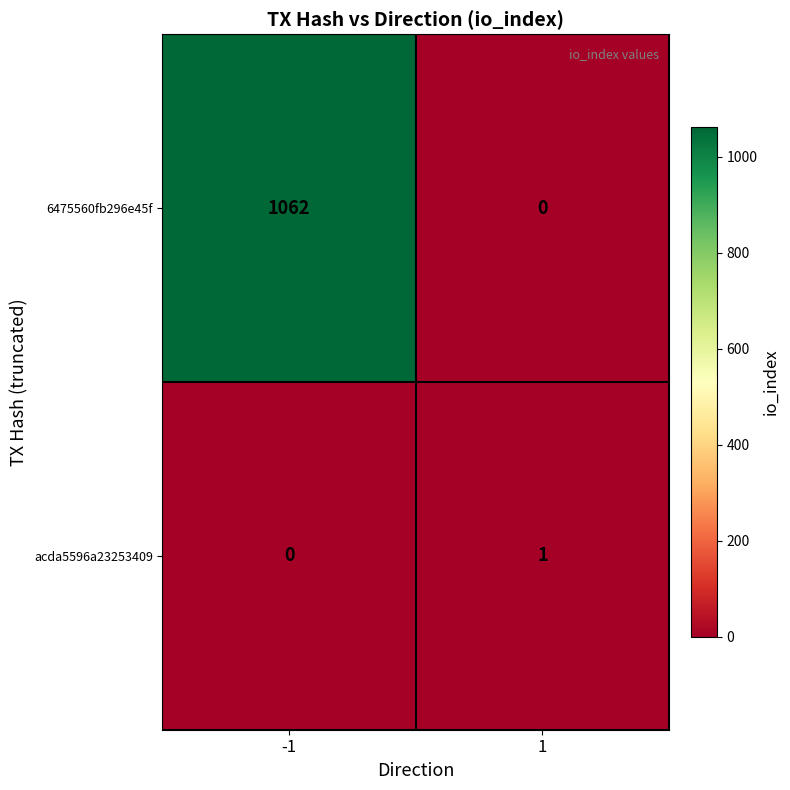

Reading left to right, extract all data points from this chart.

6475560fb296e45f: -1=1062	1=0
acda5596a23253409: -1=0	1=1